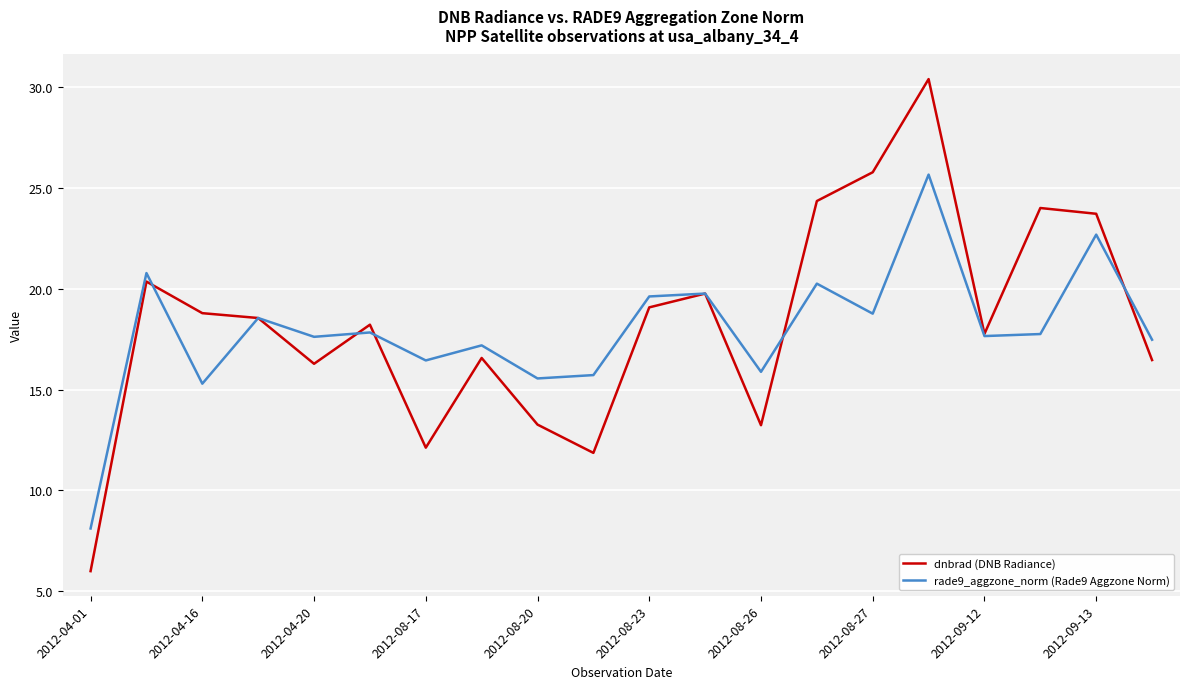

What is the minimum value for dnbrad (DNB Radiance)?

6.0